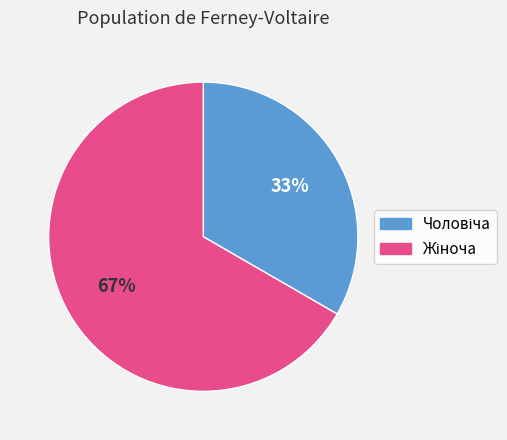

To the nearest percent, what is the average slice percentage?

50%